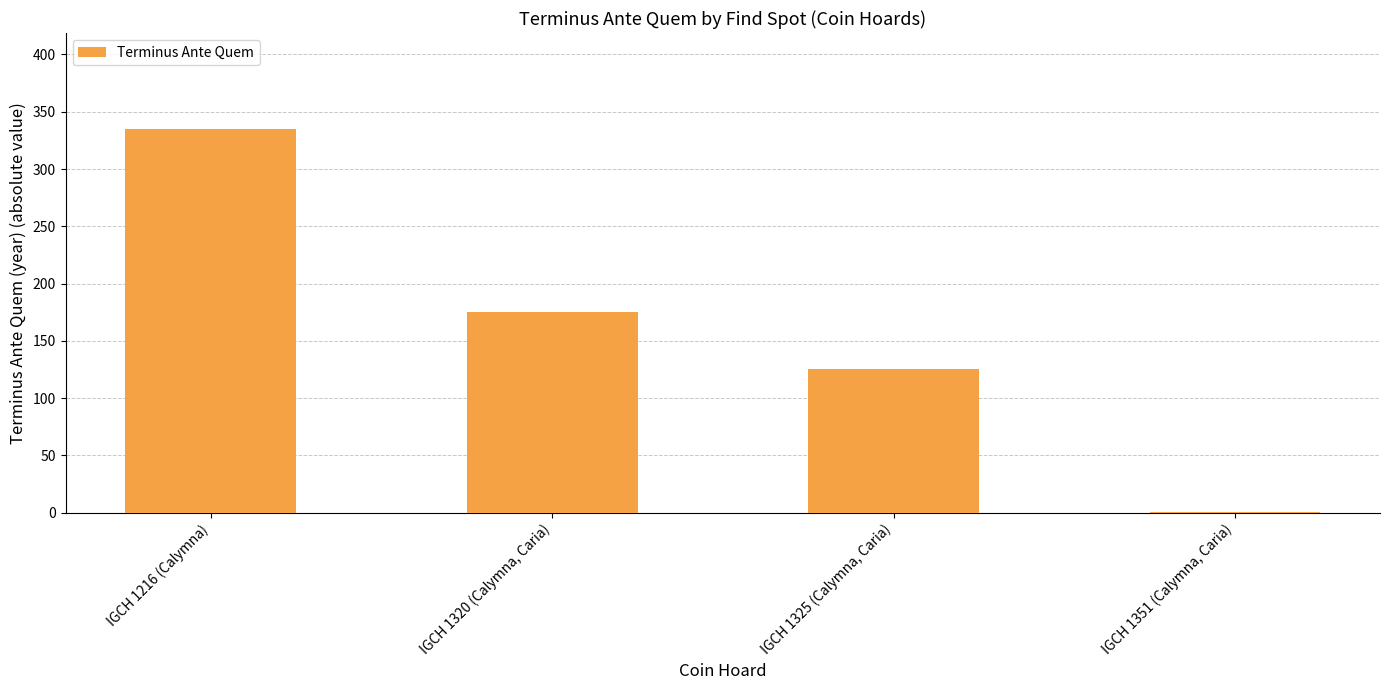

At which category does the chart reach its peak across all series?

IGCH 1216 (Calymna)